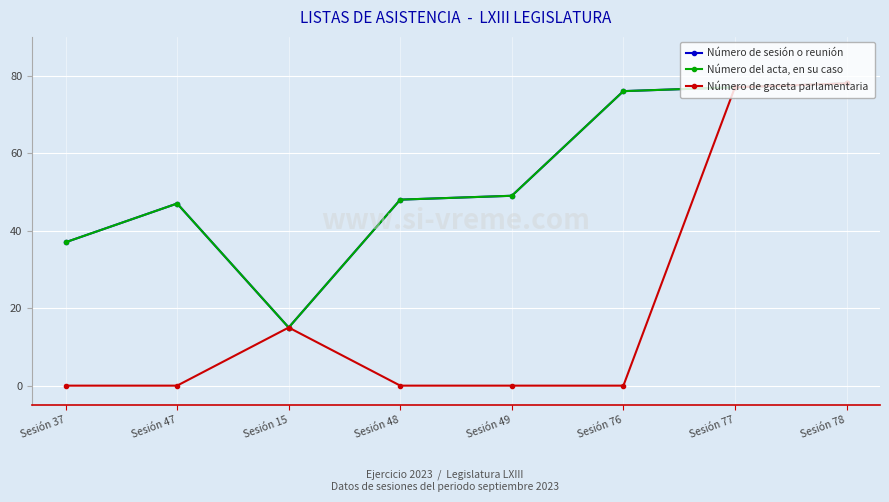

How many values in the Número del acta, en su caso series are below 49?

4